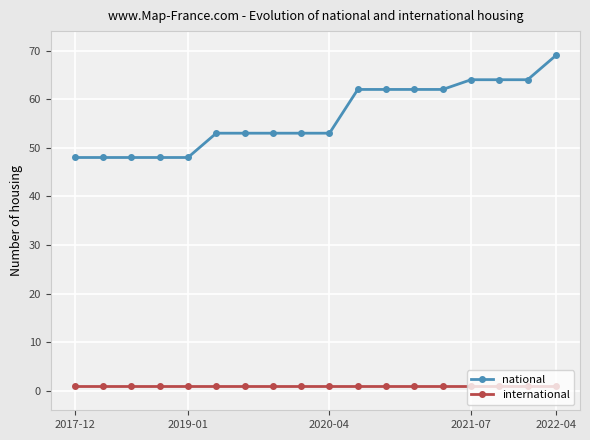

What is the value of the national point at the 7th from the left?

53